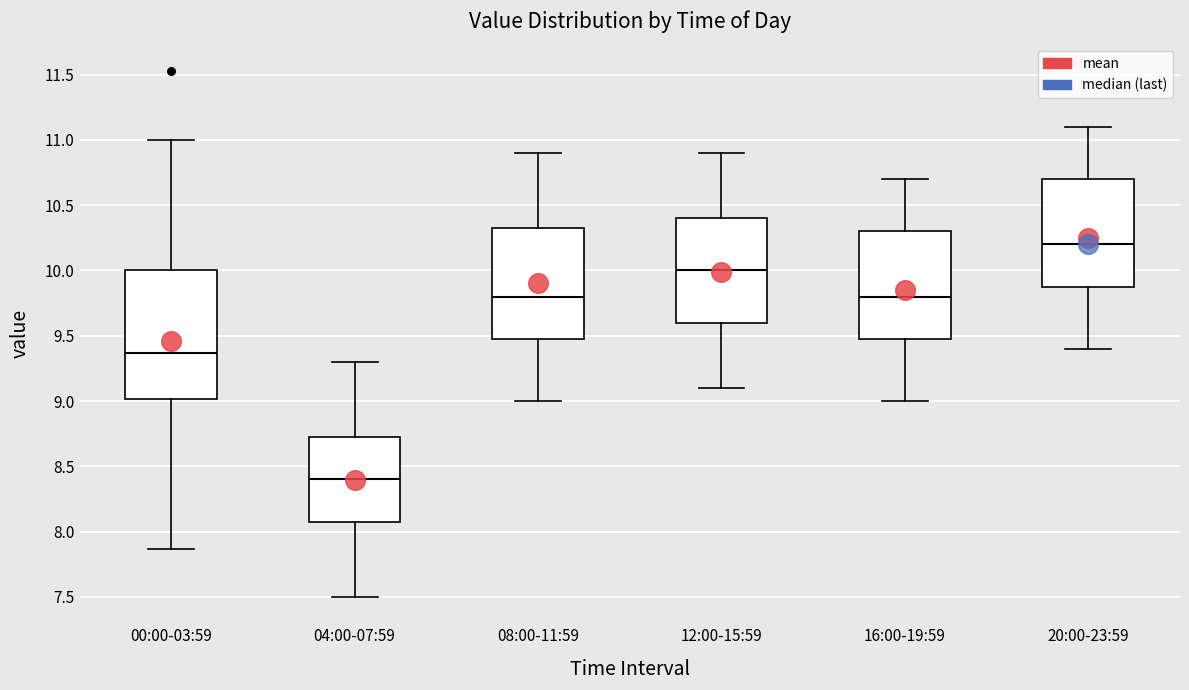

Reading left to right, transcribe this box plot: for each box, give where its median line is, the range the box spans, and where its two whiskers end, as read against the y-axis. The values are not printed on the chart, so give them approximately, as read against the axis.

00:00-03:59: median 9.35, box 9.00 to 10.00, whiskers 7.85 to 11.00
04:00-07:59: median 8.40, box 8.10 to 8.75, whiskers 7.50 to 9.30
08:00-11:59: median 9.80, box 9.50 to 10.35, whiskers 9.00 to 10.90
12:00-15:59: median 10.00, box 9.60 to 10.40, whiskers 9.10 to 10.90
16:00-19:59: median 9.80, box 9.50 to 10.30, whiskers 9.00 to 10.70
20:00-23:59: median 10.20, box 9.90 to 10.70, whiskers 9.40 to 11.10